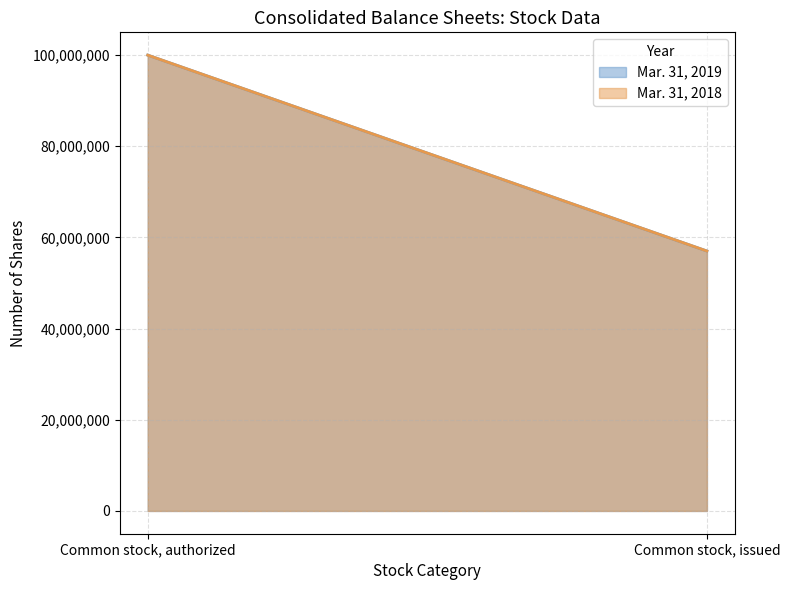

Rank the series by their maximum value, from lowest to highest.

Mar. 31, 2019, Mar. 31, 2018